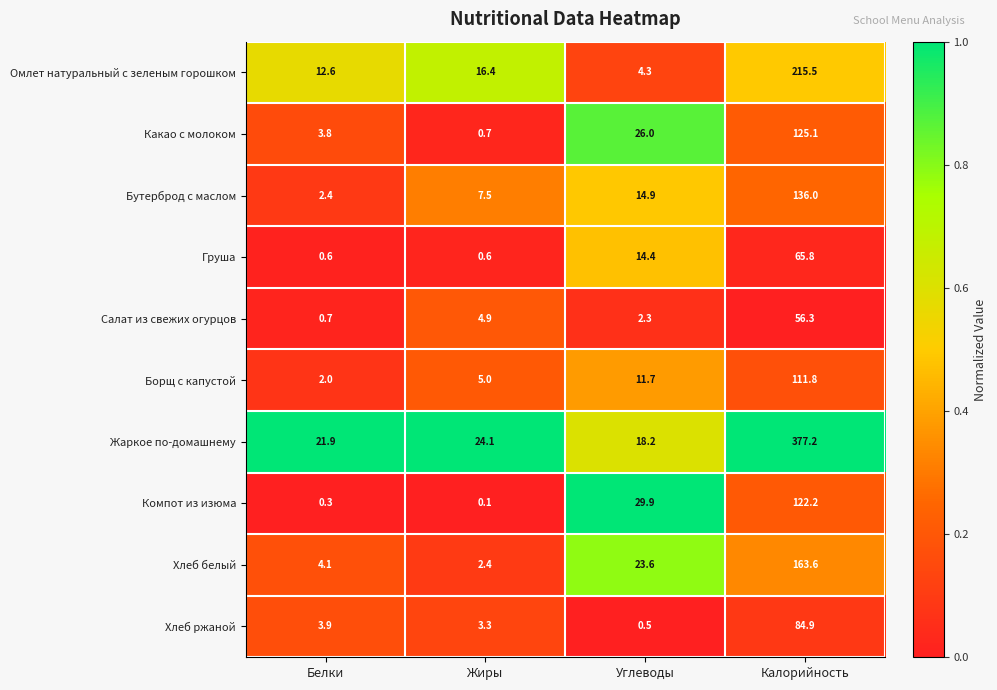

Which series has the largest total across all categories?

Жаркое по-домашнему